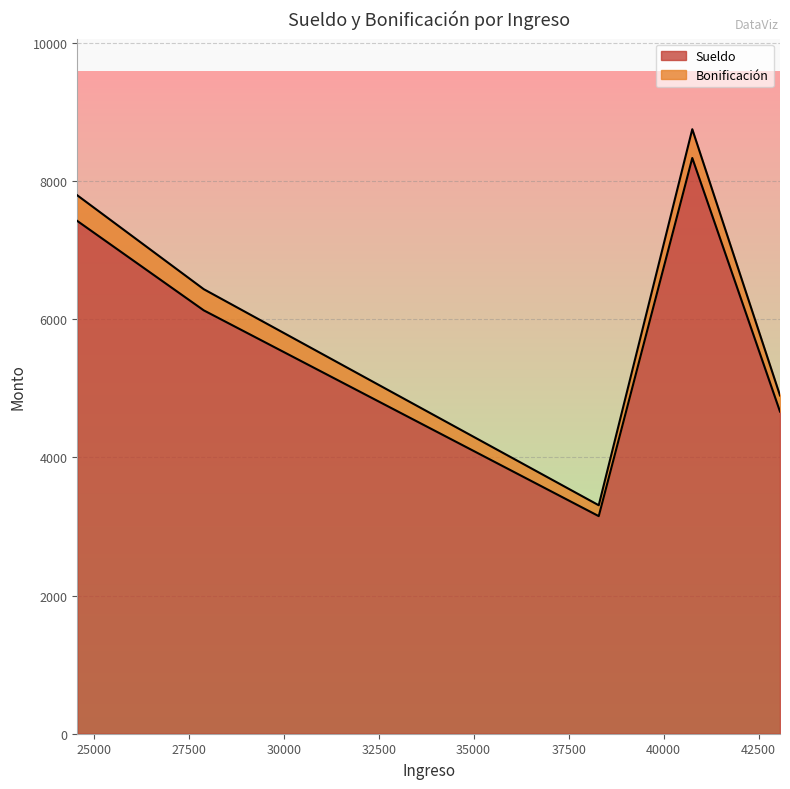

True or false: Sueldo and Bonificación cross at least once.

False